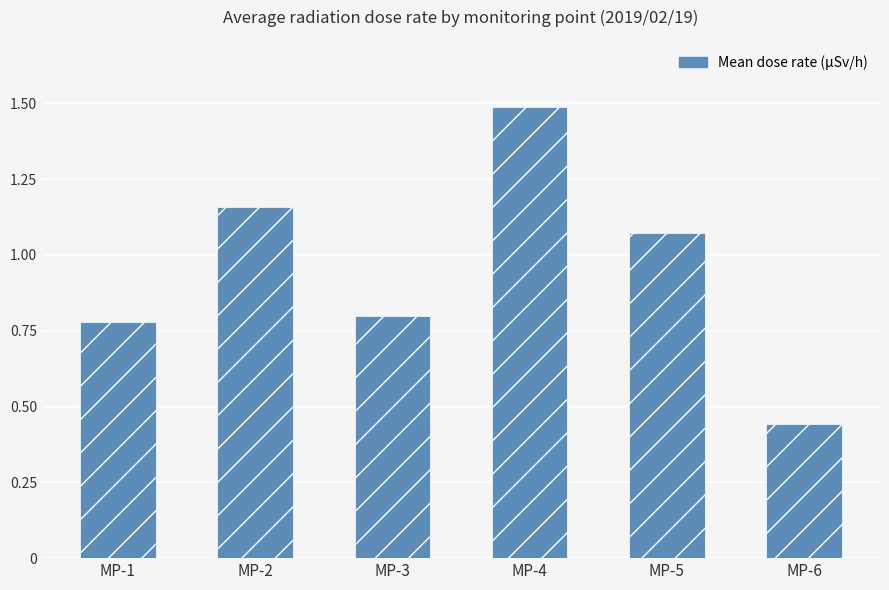

Where does the data first go above 1?

MP-2